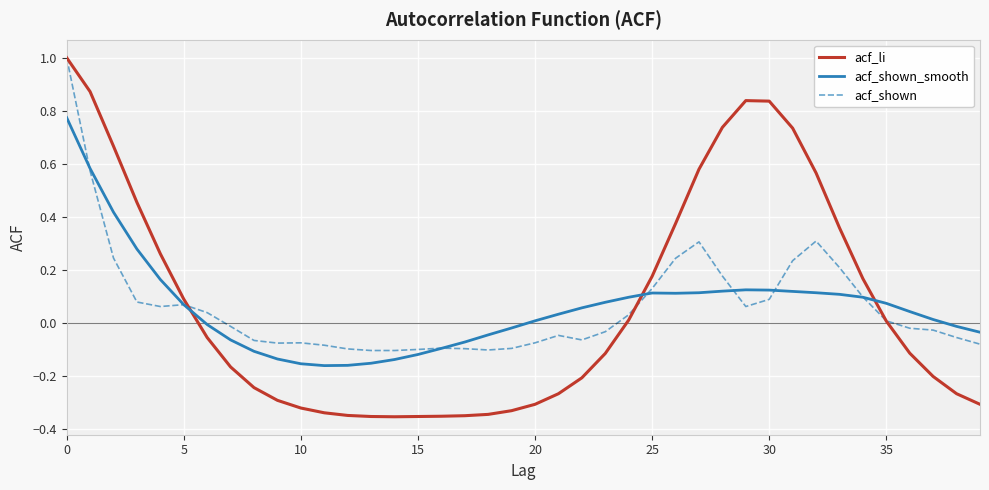

Reading right to left, what are all the values shown in this chart?

acf_li: -0.3	-0.3	-0.2	-0.1	0.0	0.2	0.4	0.6	0.7	0.8	0.8	0.7	0.6	0.4	0.2	0.0	-0.1	-0.2	-0.3	-0.3	-0.3	-0.3	-0.4	-0.4	-0.4	-0.4	-0.4	-0.3	-0.3	-0.3	-0.3	-0.2	-0.2	-0.1	0.1	0.3	0.5	0.7	0.9	1.0
acf_shown_smooth: -0.0	-0.0	0.0	0.0	0.1	0.1	0.1	0.1	0.1	0.1	0.1	0.1	0.1	0.1	0.1	0.1	0.1	0.1	0.0	0.0	-0.0	-0.0	-0.1	-0.1	-0.1	-0.1	-0.2	-0.2	-0.2	-0.2	-0.1	-0.1	-0.1	-0.0	0.1	0.2	0.3	0.4	0.6	0.8
acf_shown: -0.1	-0.1	-0.0	-0.0	0.0	0.1	0.2	0.3	0.2	0.1	0.1	0.2	0.3	0.2	0.1	0.0	-0.0	-0.1	-0.0	-0.1	-0.1	-0.1	-0.1	-0.1	-0.1	-0.1	-0.1	-0.1	-0.1	-0.1	-0.1	-0.1	-0.0	0.0	0.1	0.1	0.1	0.2	0.6	1.0